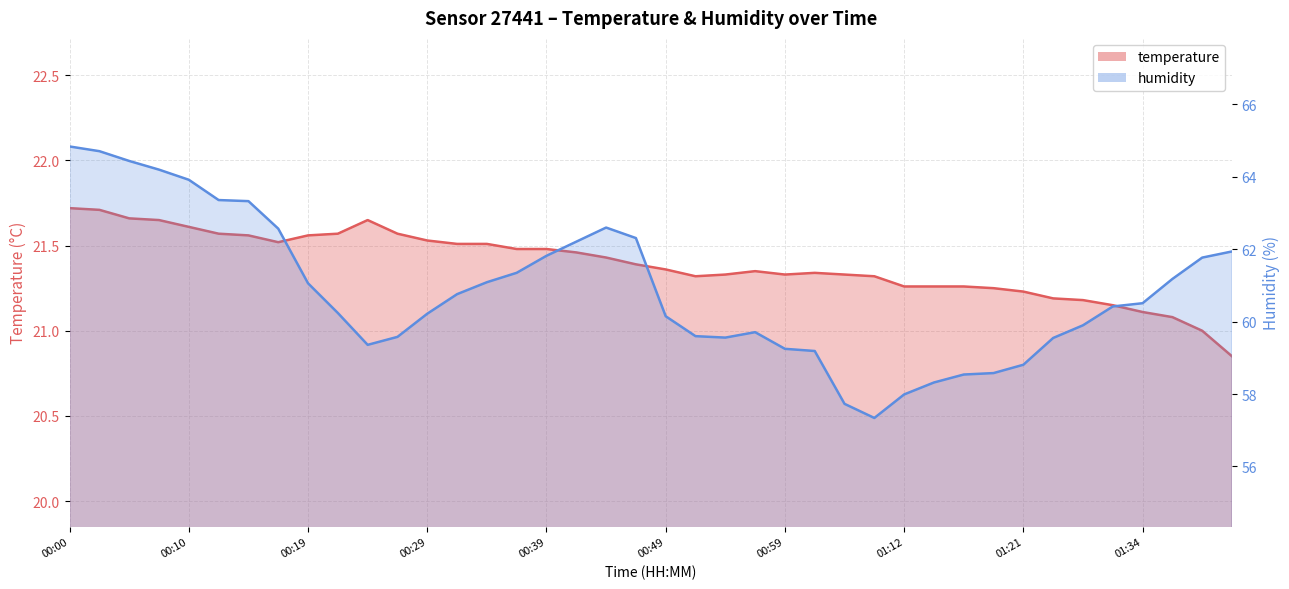

Rank the categories by humidity value from lowest to highest.

01:09, 01:04, 01:12, 01:14, 01:17, 01:19, 01:21, 01:02, 00:59, 00:24, 01:27, 00:55, 00:27, 00:52, 00:57, 01:30, 00:49, 00:29, 00:22, 01:32, 01:34, 00:32, 00:19, 00:34, 01:37, 00:36, 01:39, 00:39, 01:44, 00:41, 00:46, 00:17, 00:44, 00:15, 00:12, 00:10, 00:07, 00:05, 00:02, 00:00